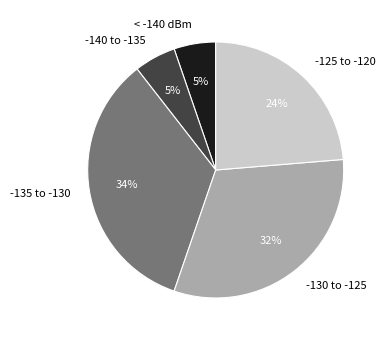

Between < -140 dBm and -135 to -130, which is larger?

-135 to -130